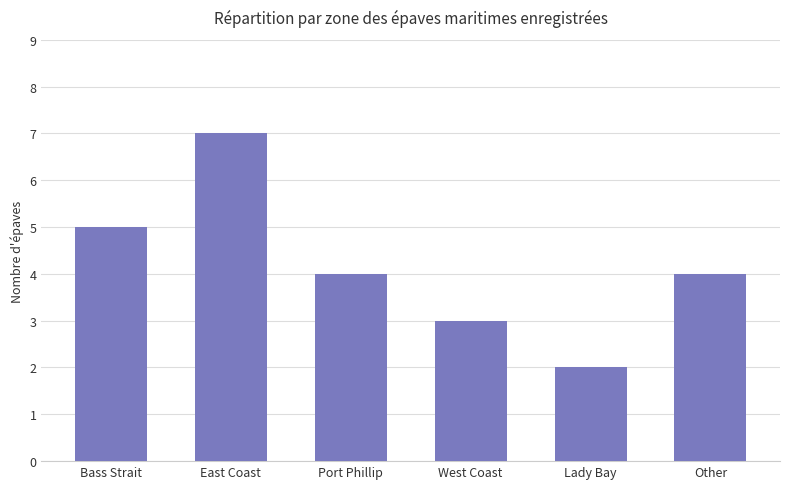

What is the label of the 5th bar from the right?

East Coast